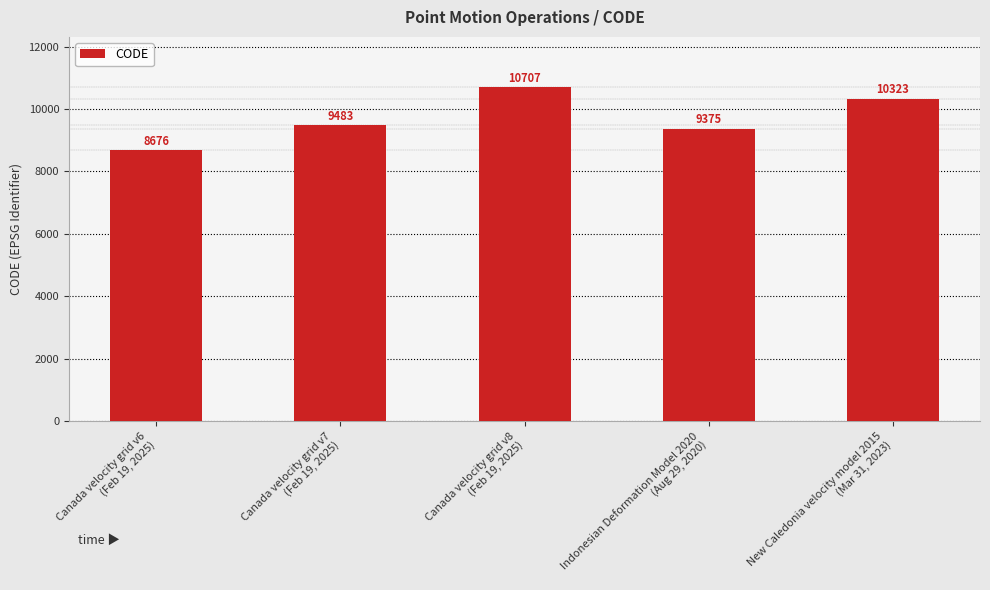

What is the label of the 2nd bar from the left?

Canada velocity grid v7
(Feb 19, 2025)